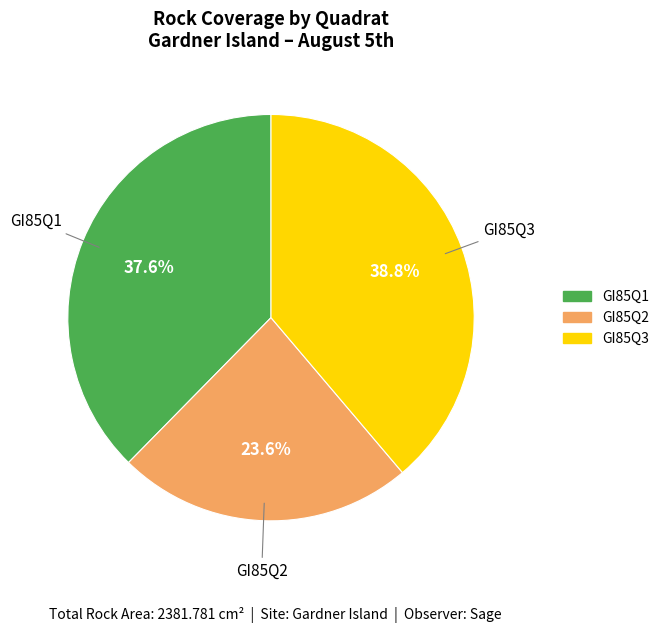

How many slices are in this pie chart?

3